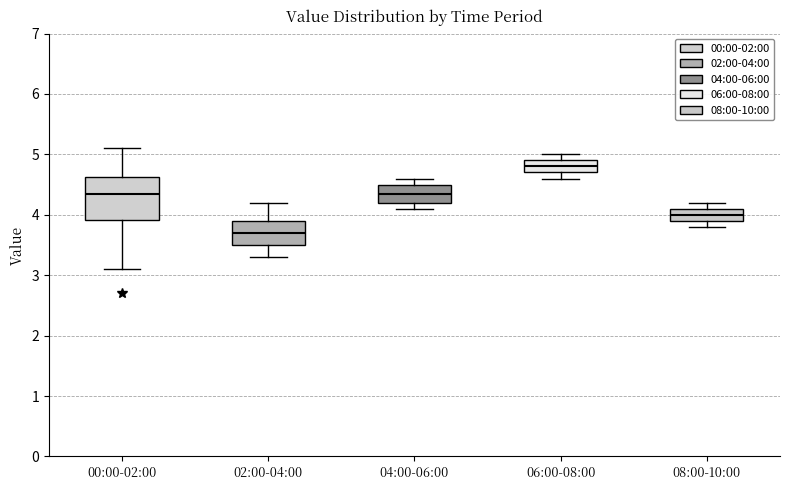

Which box is the tallest, from its lower edge to its upper edge?

00:00-02:00